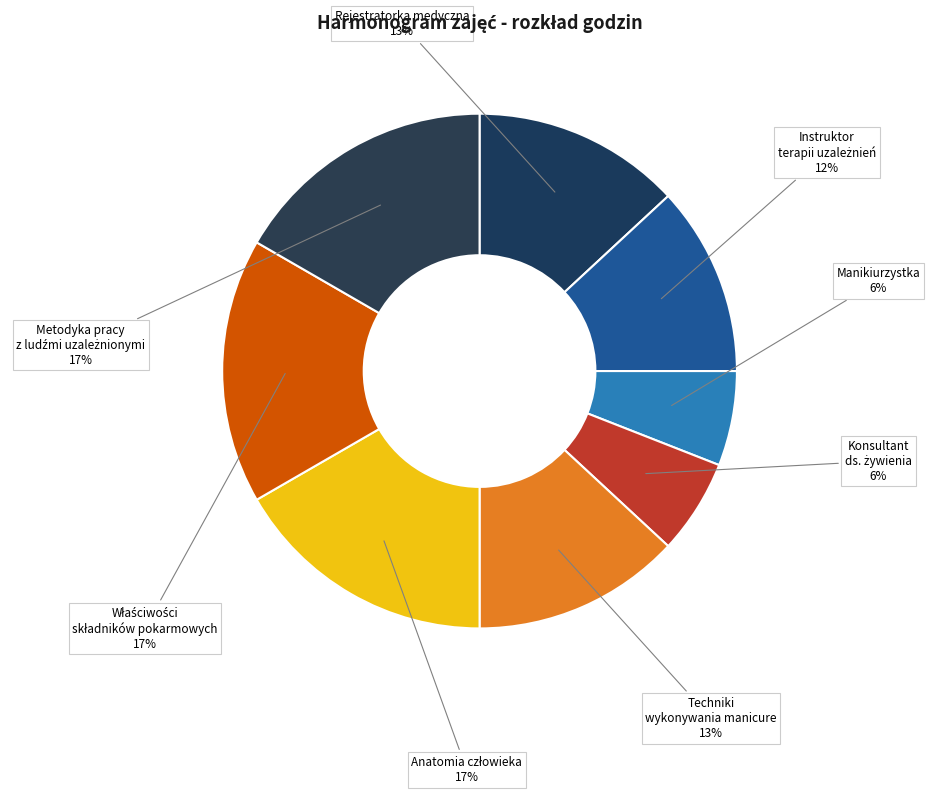

True or false: Techniki wykonywania manicure accounts for 1% of the total.

False